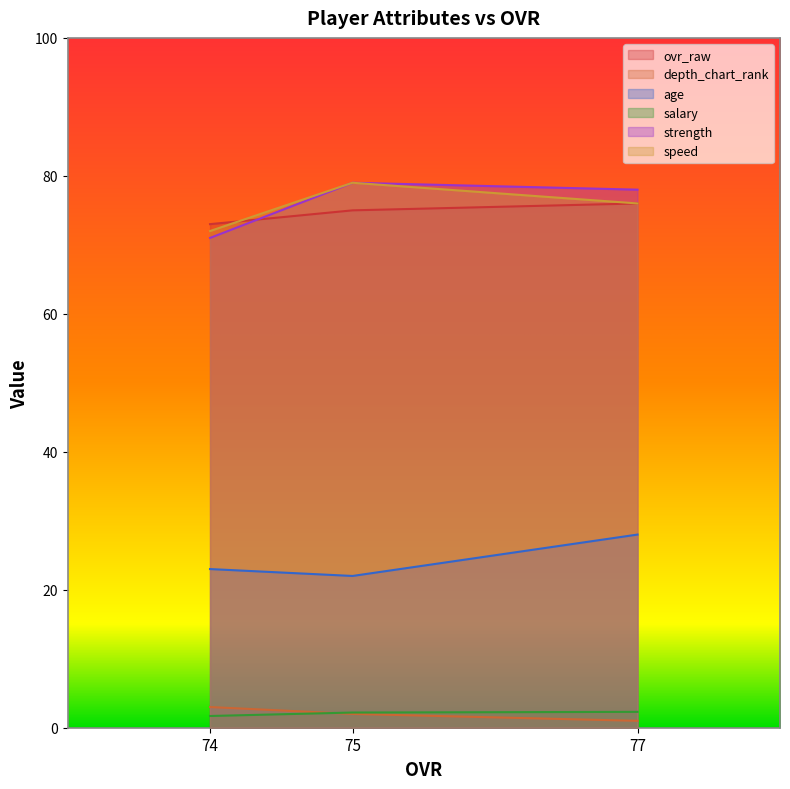

The value of strength at 75 is 79.0. True or false?

True